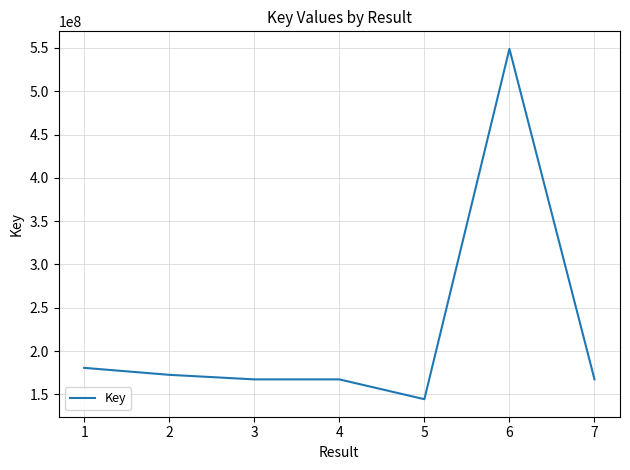

What is the sum of the values at 7 and 6?

716280121